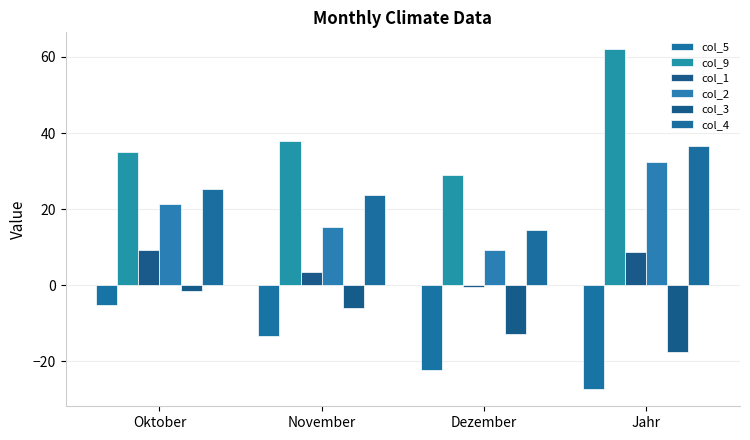

Reading right to left, extract all data points from this chart.

col_5: -27.3	-22.2	-13.2	-5.1
col_9: 62.0	29.0	38.0	35.0
col_1: 8.7	-0.4	3.5	9.3
col_2: 32.3	9.3	15.3	21.5
col_3: -17.4	-12.7	-6.0	-1.5
col_4: 36.7	14.5	23.7	25.4